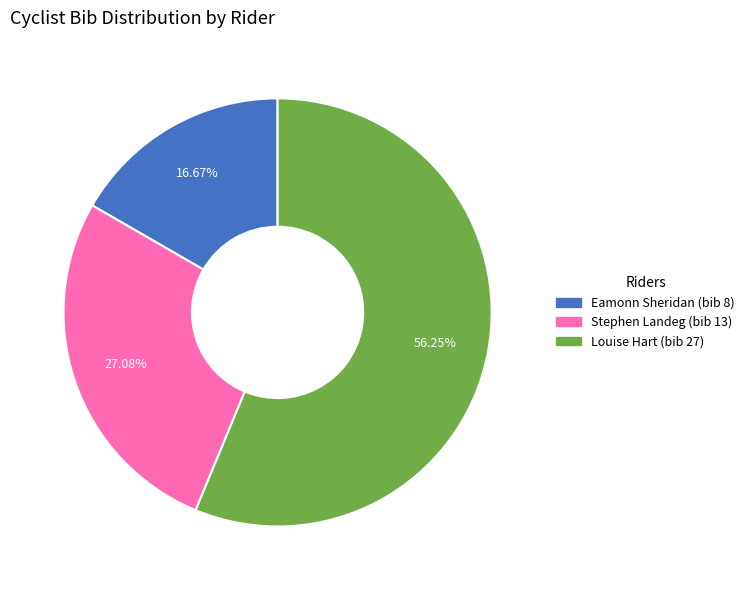

How much of the chart is everything except Eamonn Sheridan (bib 8)?

83.3%